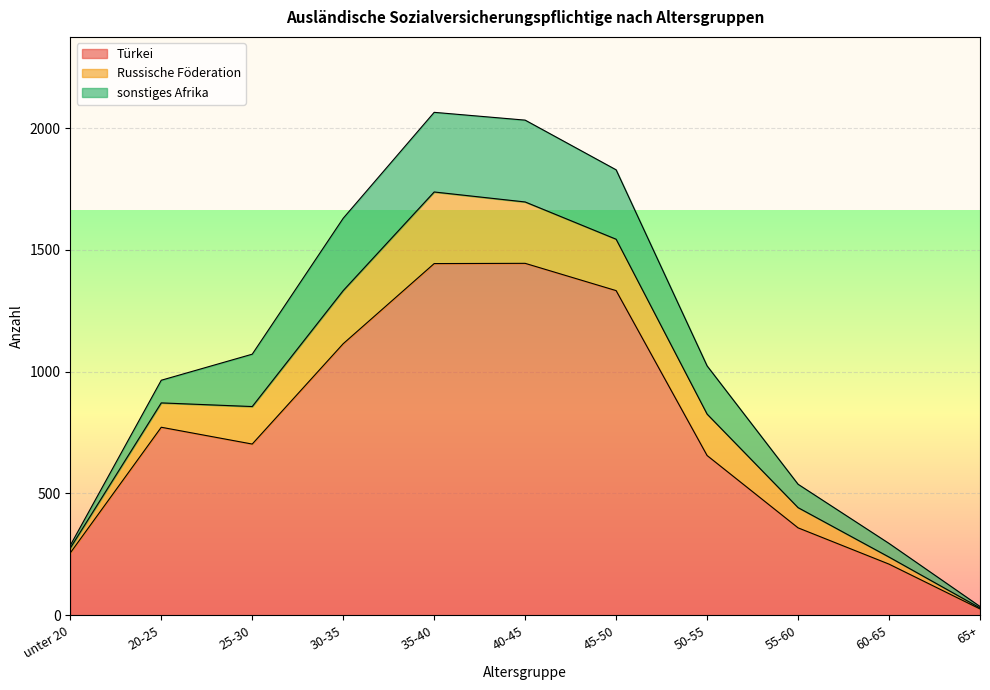

True or false: Türkei and Russische Föderation intersect in this chart.

False